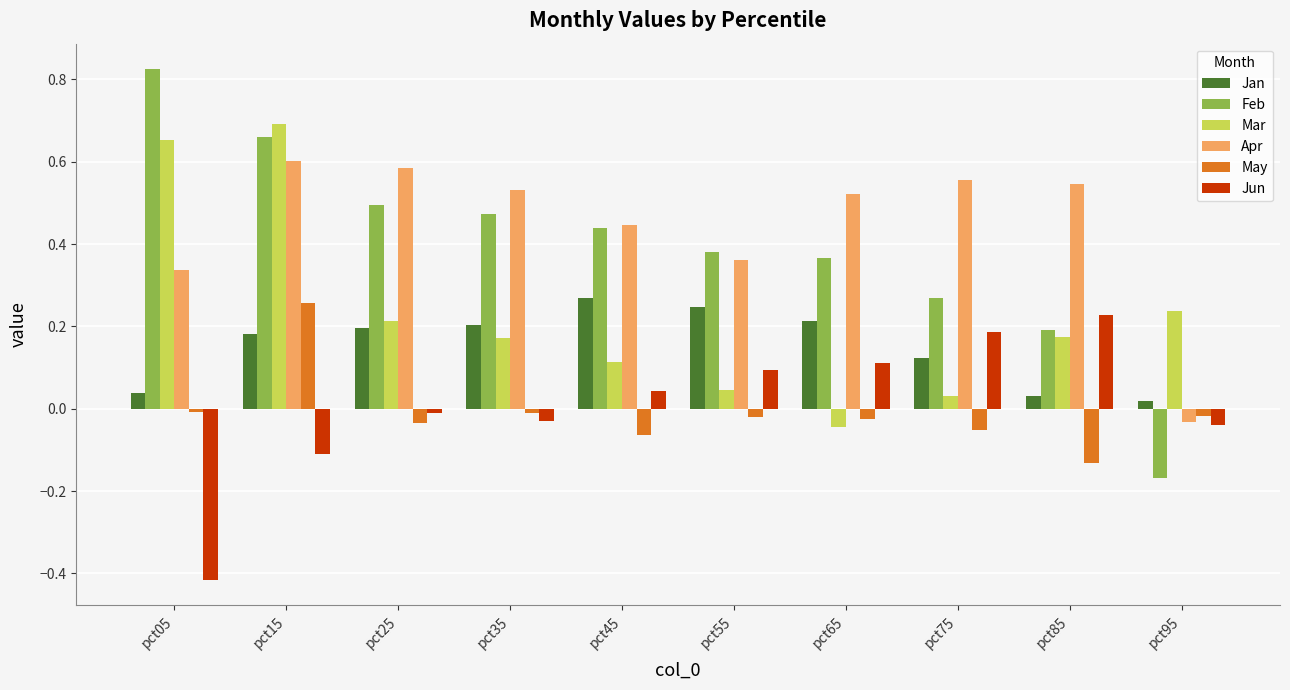

At how many categories does at least one series exceed 0?

10